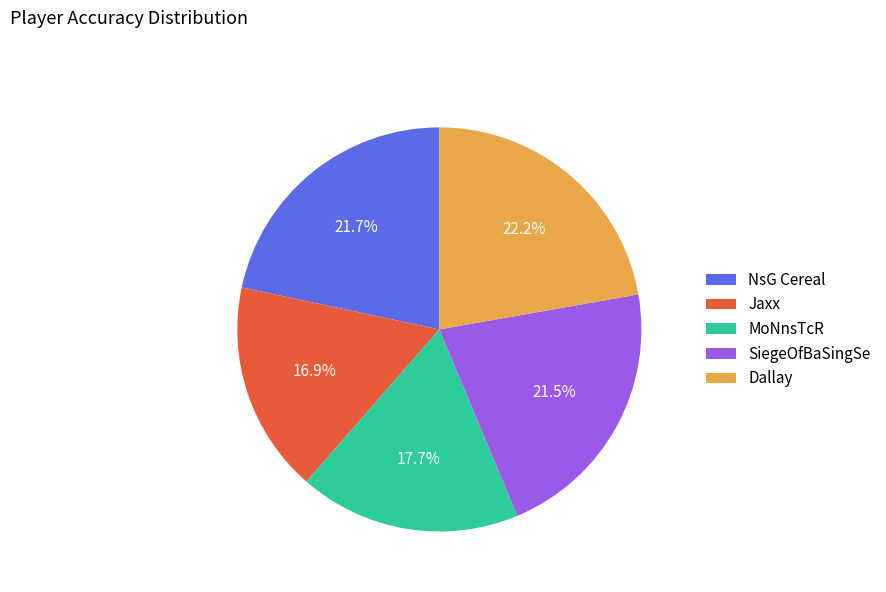

Do Dallay and MoNnsTcR together represent more than half of the pie?

No